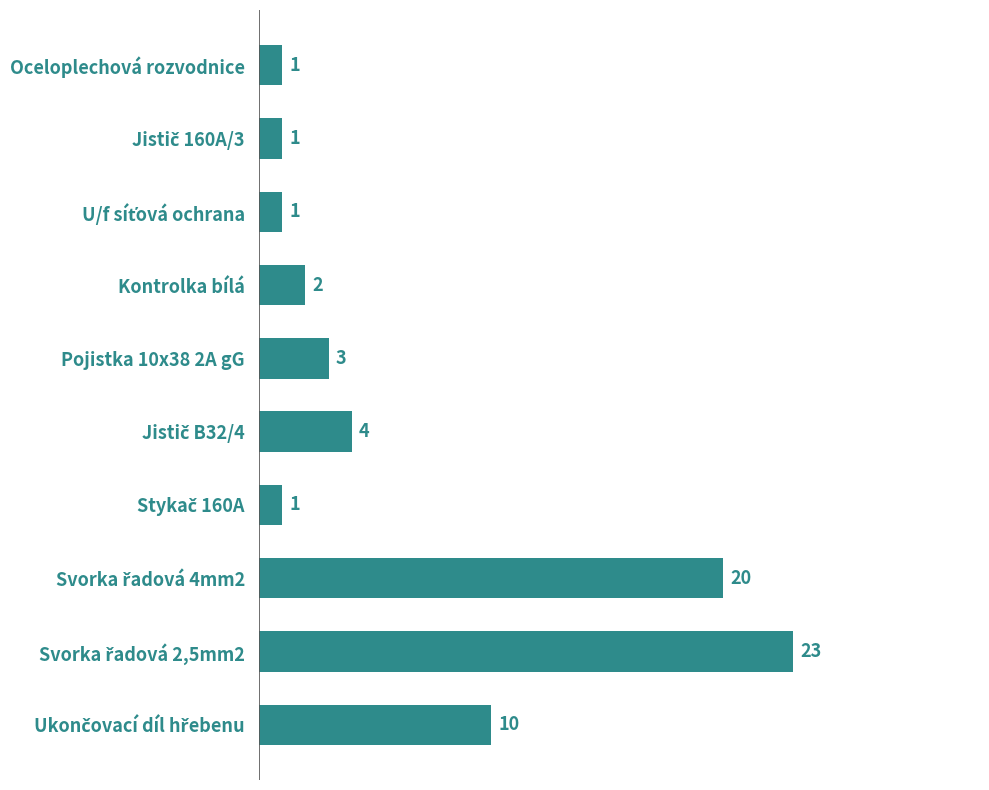

What is the average value?

7